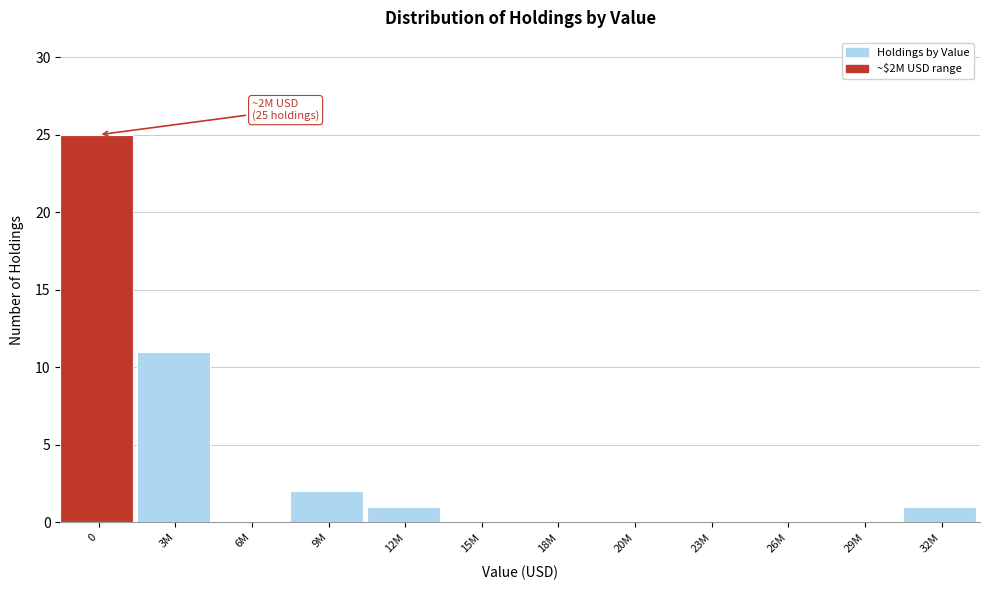

What is the ratio of the value at 3M to the value at 0?

0.4